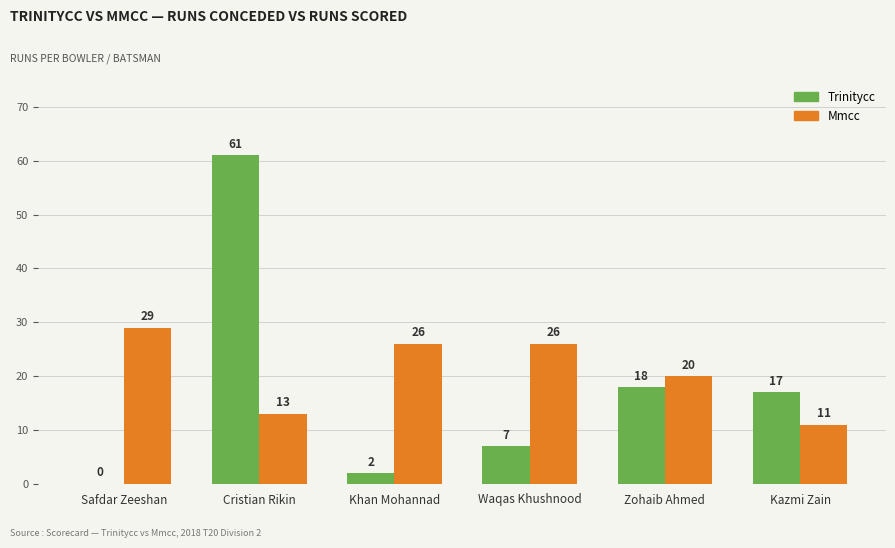

Reading left to right, transcribe all the data shown in this chart.

Trinitycc: Safdar Zeeshan=0	Cristian Rikin=61	Khan Mohannad=2	Waqas Khushnood=7	Zohaib Ahmed=18	Kazmi Zain=17
Mmcc: Safdar Zeeshan=29	Cristian Rikin=13	Khan Mohannad=26	Waqas Khushnood=26	Zohaib Ahmed=20	Kazmi Zain=11